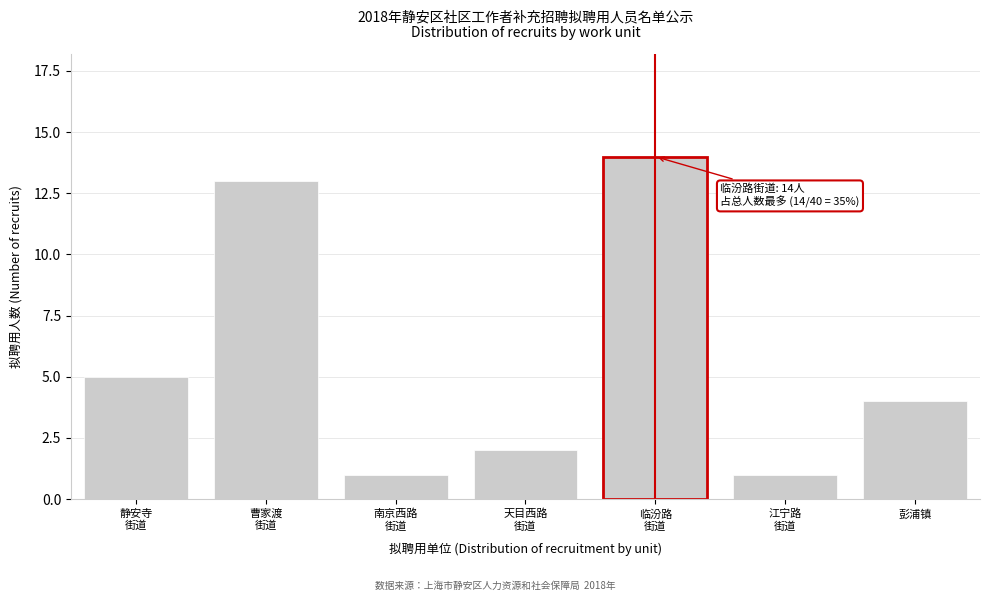

Reading right to left, extract all data points from this chart.

4	1	14	2	1	13	5